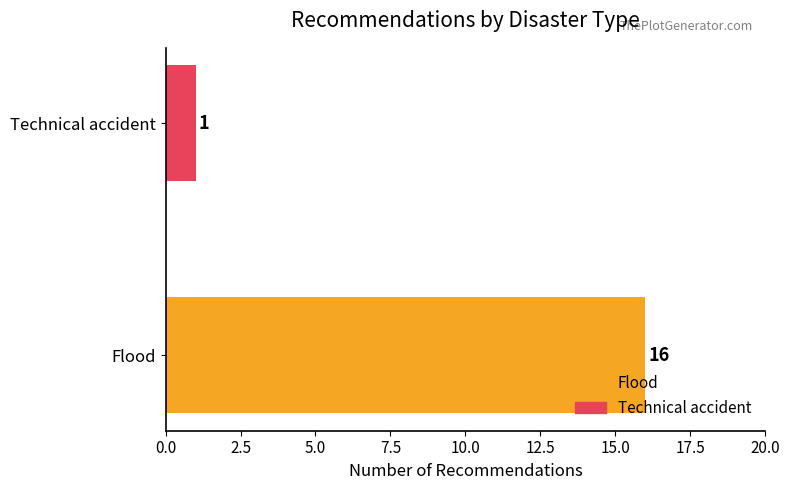

Rank the categories by value from lowest to highest.

Technical accident, Flood